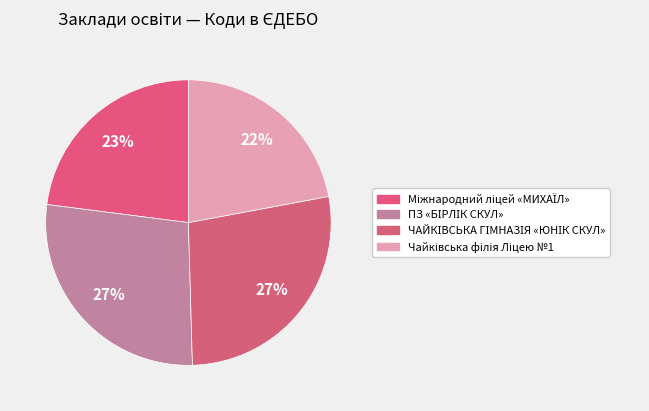

Between Міжнародний ліцей «МИХАЇЛ» and ЧАЙКІВСЬКА ГІМНАЗІЯ «ЮНІК СКУЛ», which is larger?

ЧАЙКІВСЬКА ГІМНАЗІЯ «ЮНІК СКУЛ»